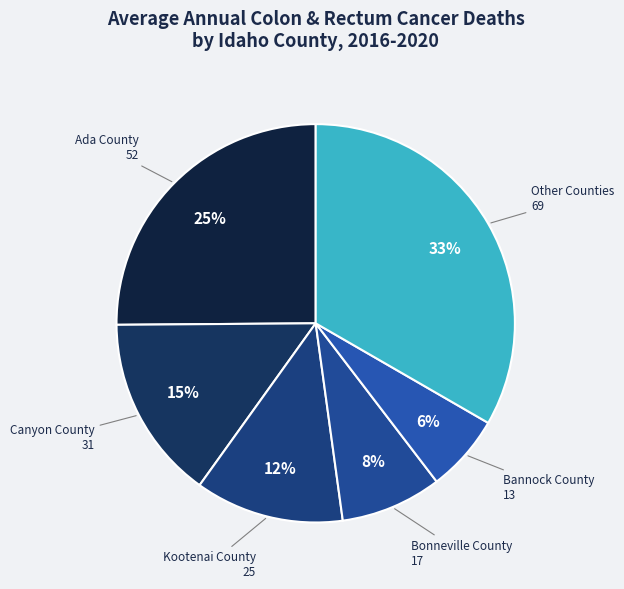

How many slices are in this pie chart?

6